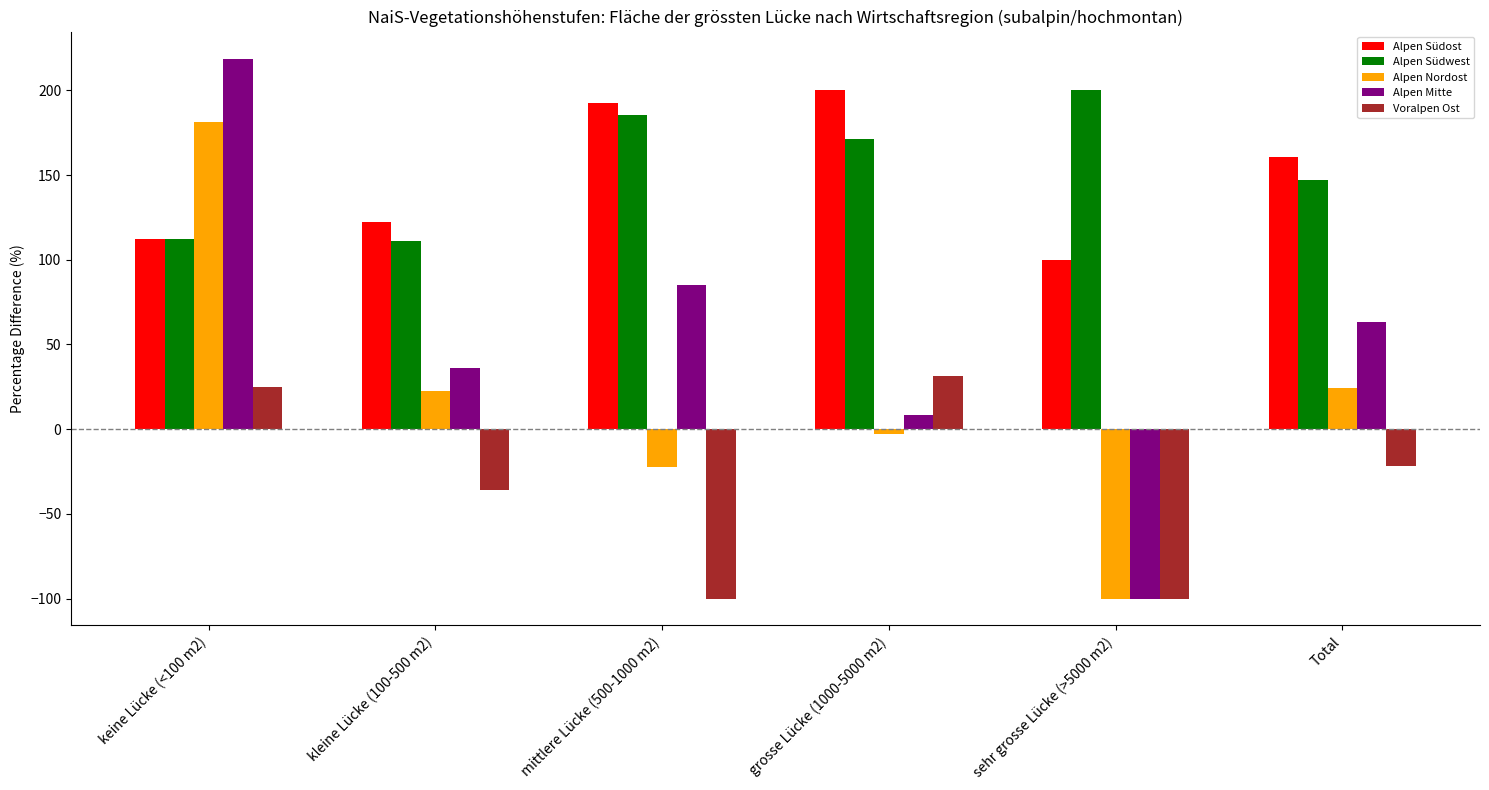

What are all the series names shown in the legend?

Alpen Südost, Alpen Südwest, Alpen Nordost, Alpen Mitte, Voralpen Ost